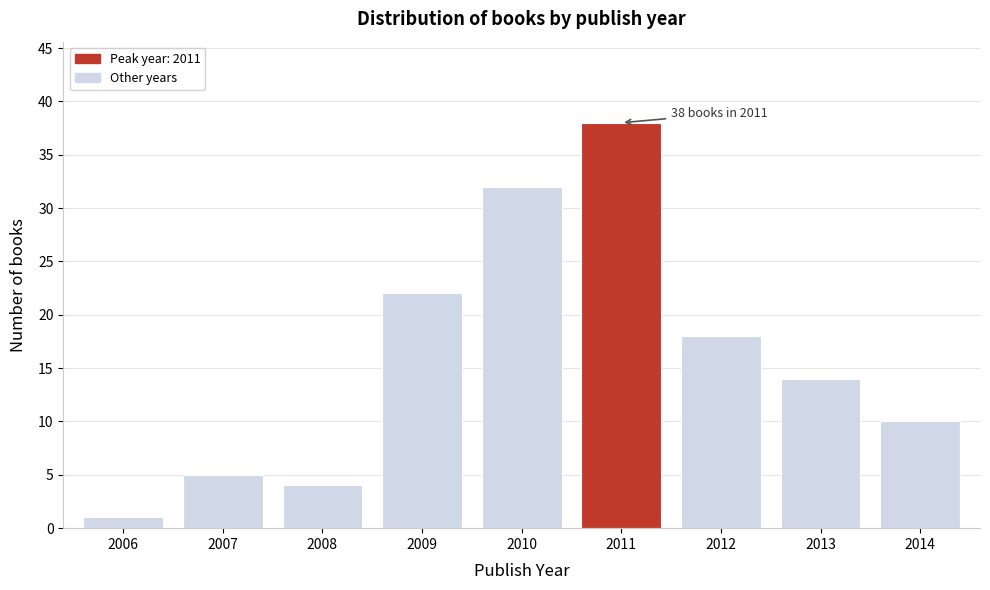

Reading left to right, what are all the values shown in this chart?

1	5	4	22	32	38	18	14	10